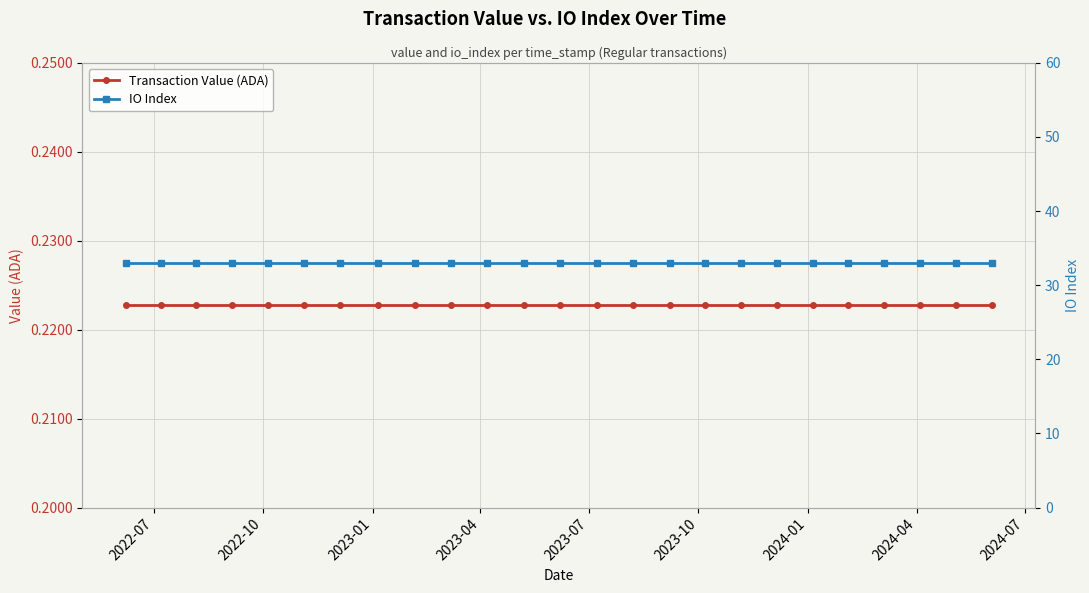

What is the lowest value of the Transaction Value (ADA) series?

0.2